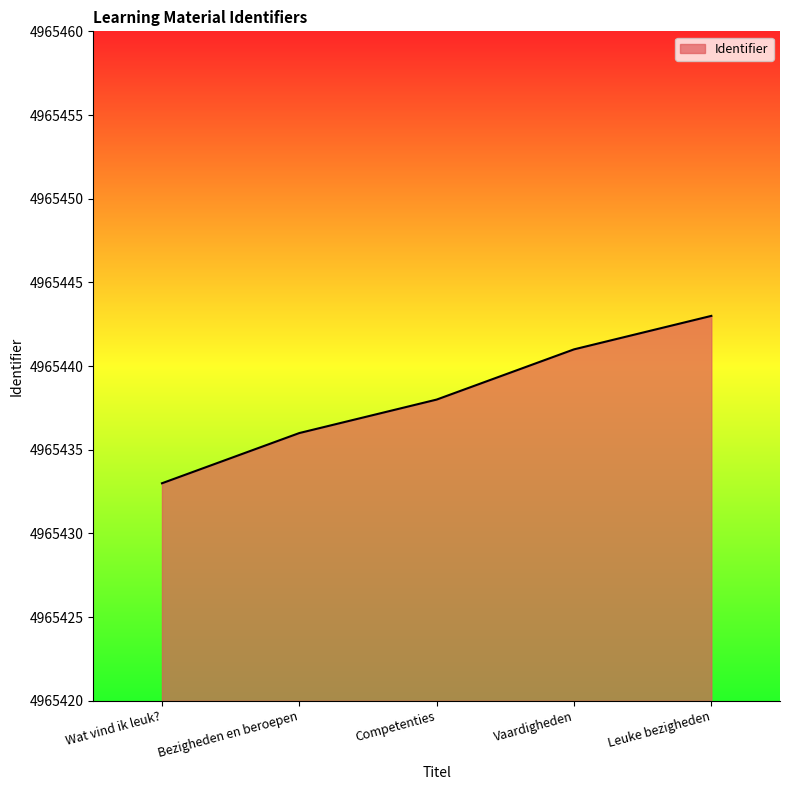

What is the difference between the maximum and minimum values?

10